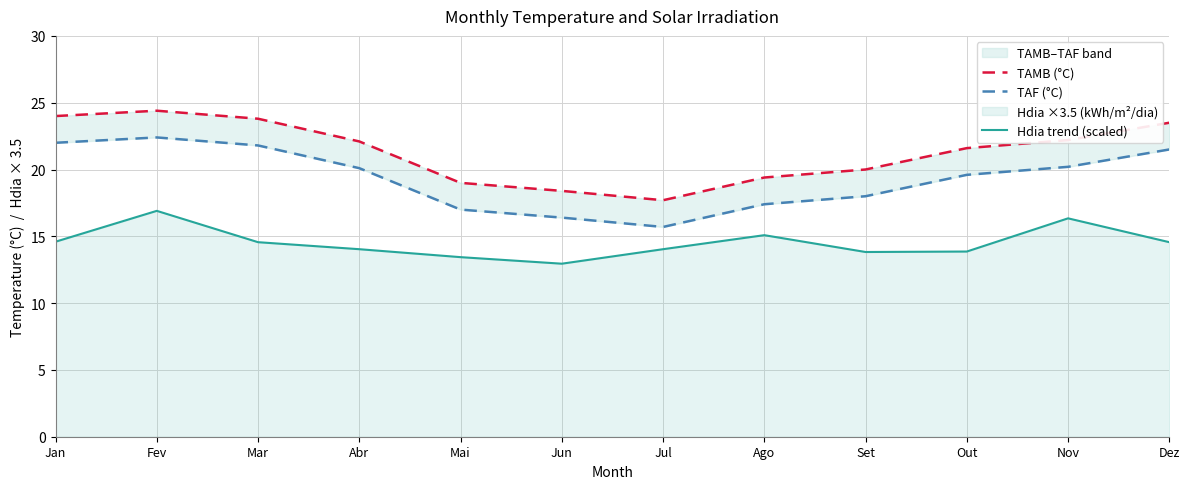

The value of TAMB (°C) at Nov is 22.2. True or false?

True